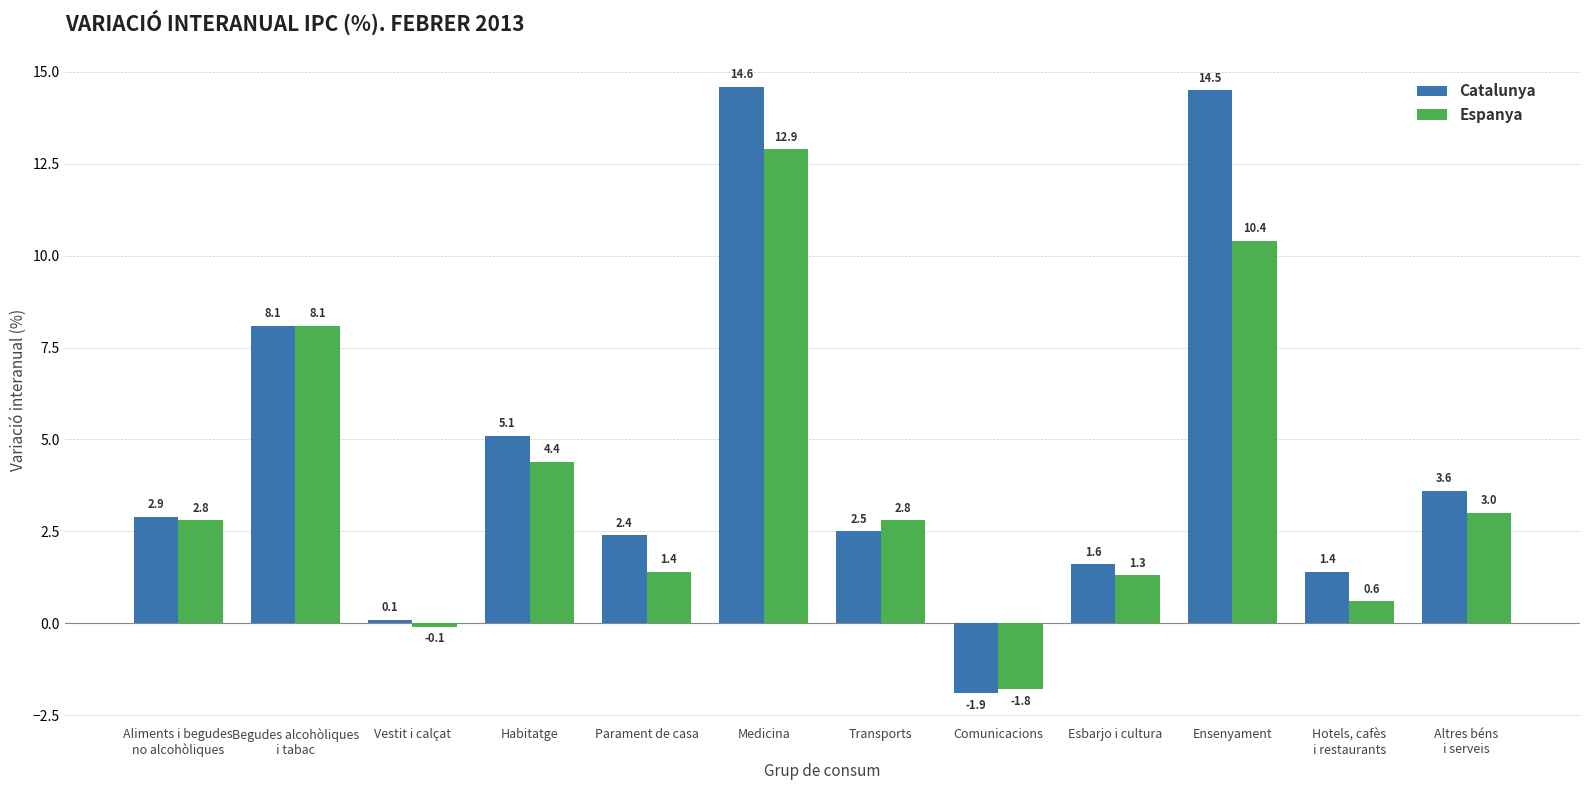

Does the chart contain stacked bars?

No